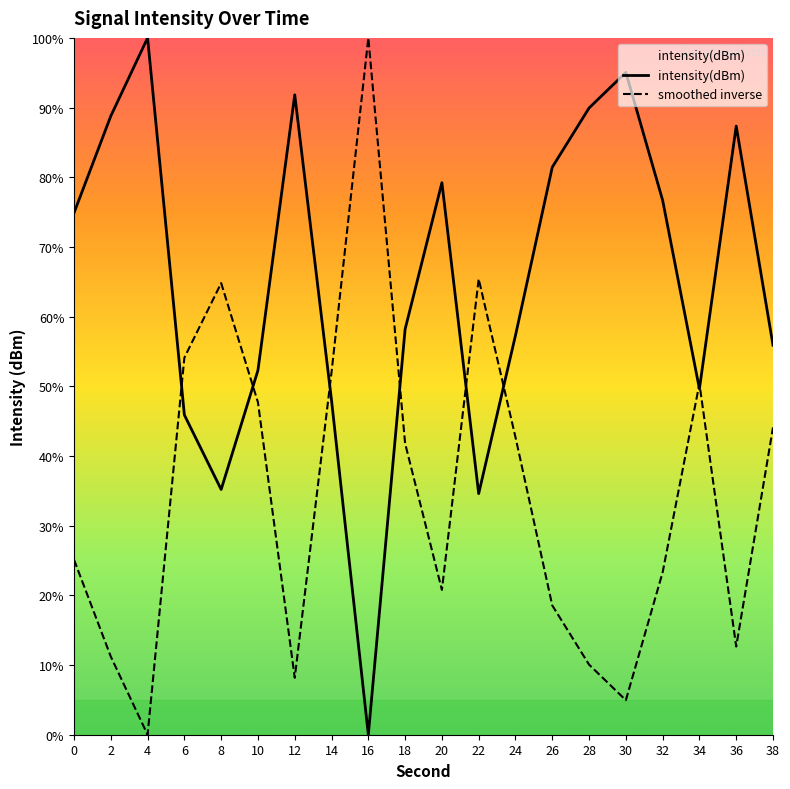

How many distinct data groups are displayed?

2